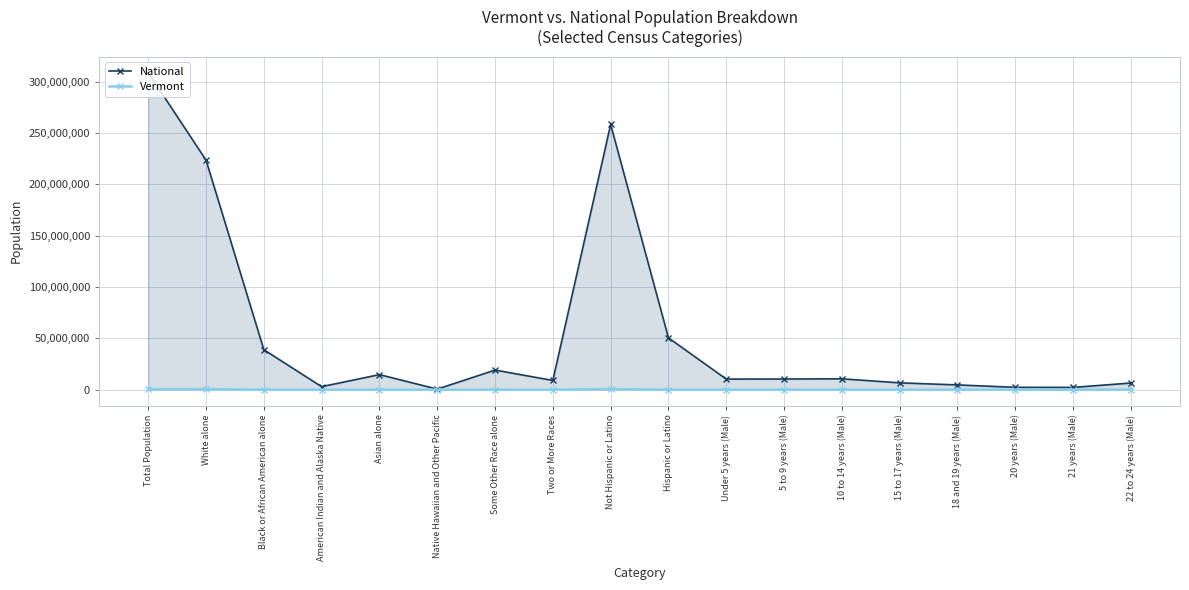

True or false: Vermont and National cross at least once.

False